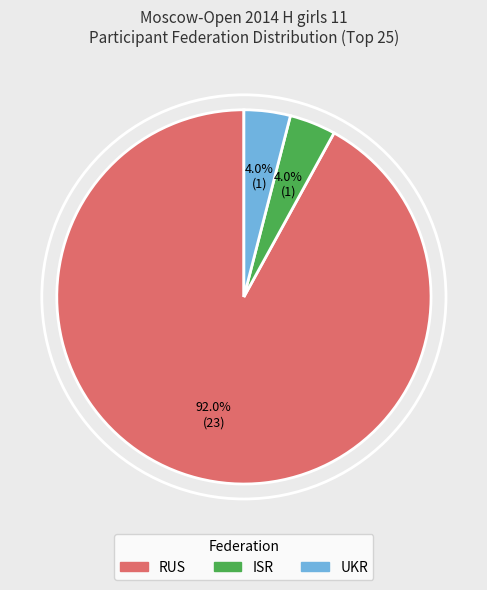

Does any single category account for the majority?

Yes